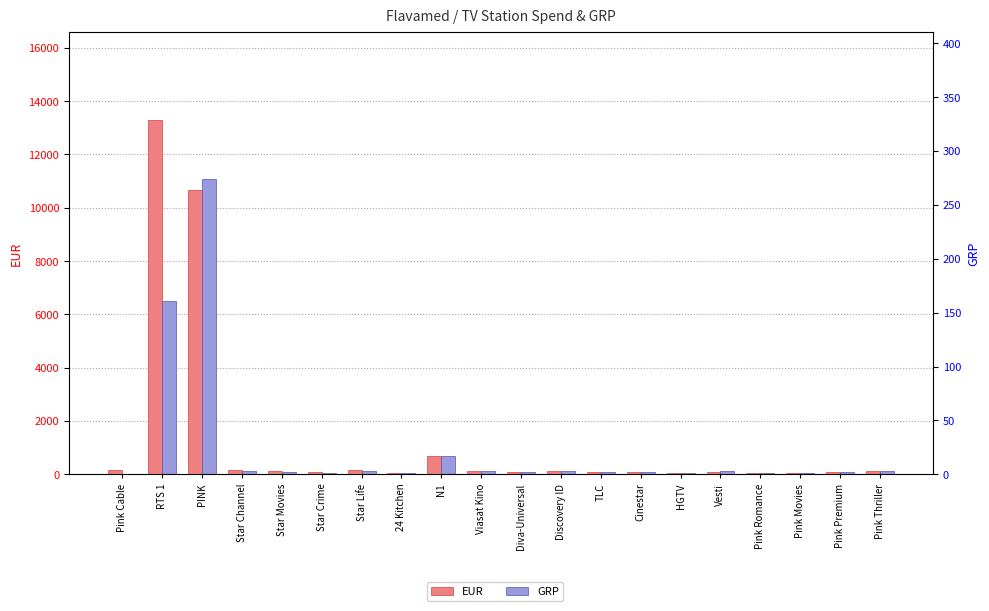

What is the total value across all series at Diva-Universal?

68.7